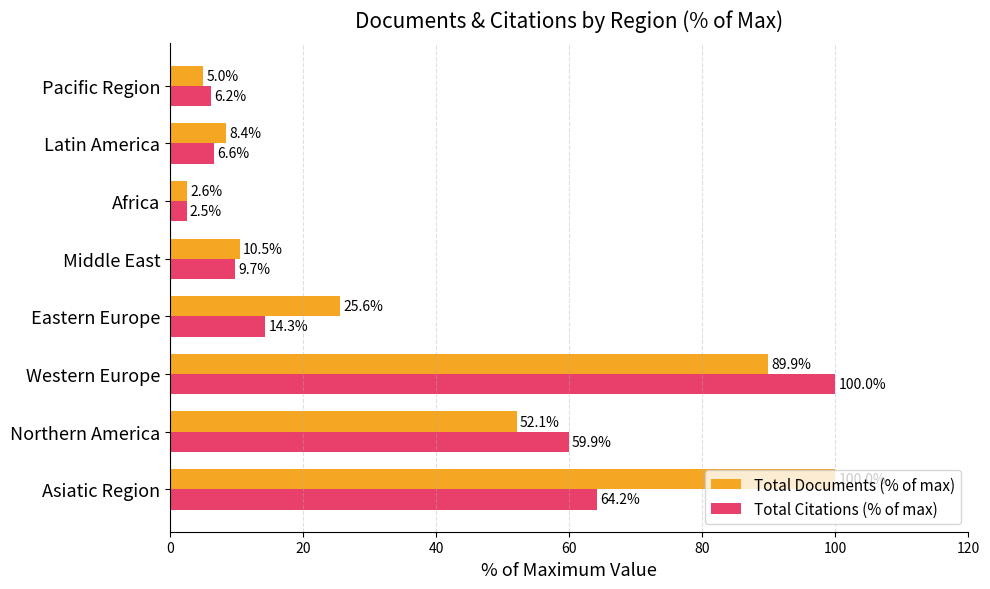

Count the number of data series in this chart.

2